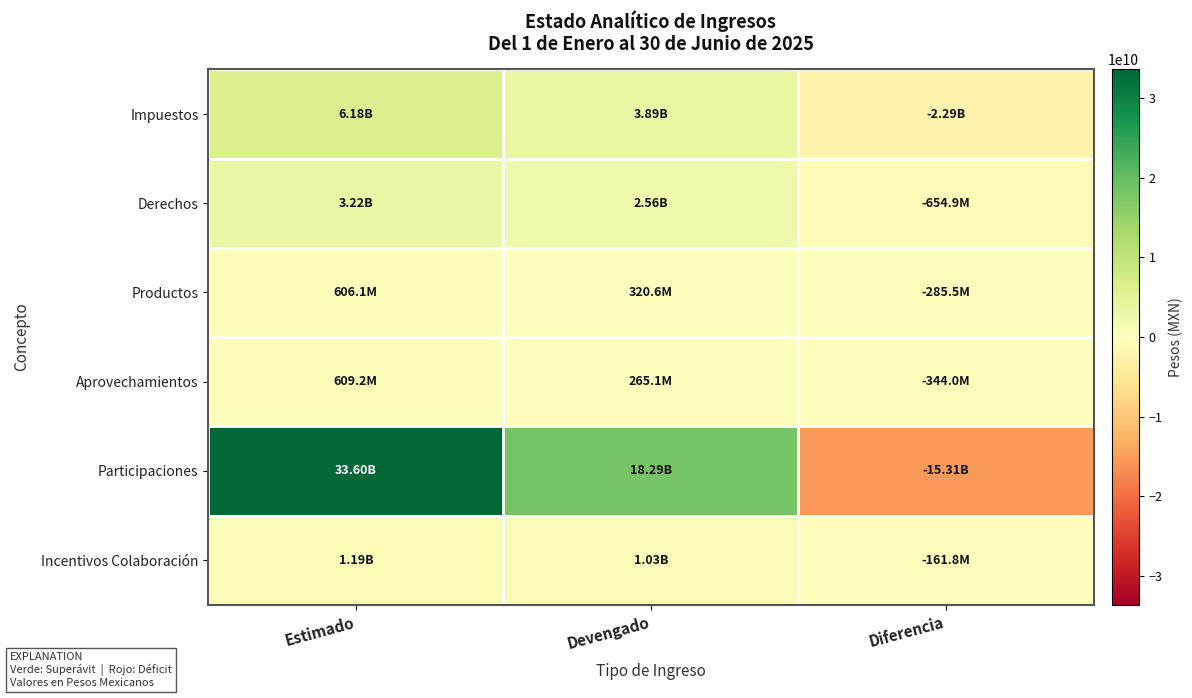

Reading left to right, transcribe all the data shown in this chart.

Impuestos: Estimado=6176940952	Devengado=3890223167	Diferencia=-2286717785
Derechos: Estimado=3218890740	Devengado=2564021225	Diferencia=-654869515
Productos: Estimado=606111987	Devengado=320590531	Diferencia=-285521456
Aprovechamientos: Estimado=609157233	Devengado=265146729	Diferencia=-344010504
Participaciones: Estimado=33603651727	Devengado=18290319907	Diferencia=-15313331820
Incentivos Colaboración: Estimado=1188345132	Devengado=1026549770	Diferencia=-161795362